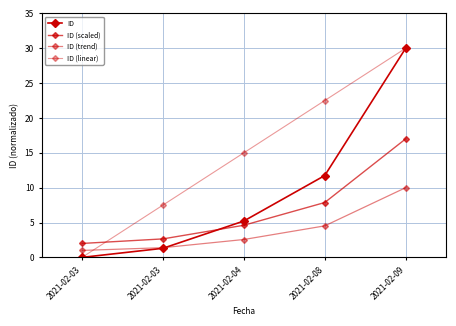

How many data points does each series have?

5